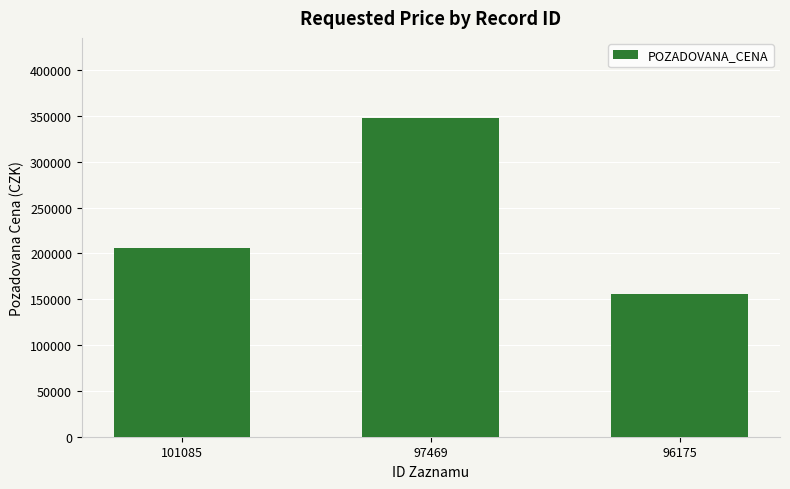

Read the value at 101085, to the nearest 100.

205600